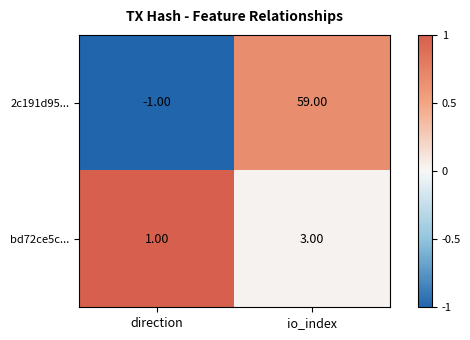

Which label corresponds to the largest value in the chart?

io_index